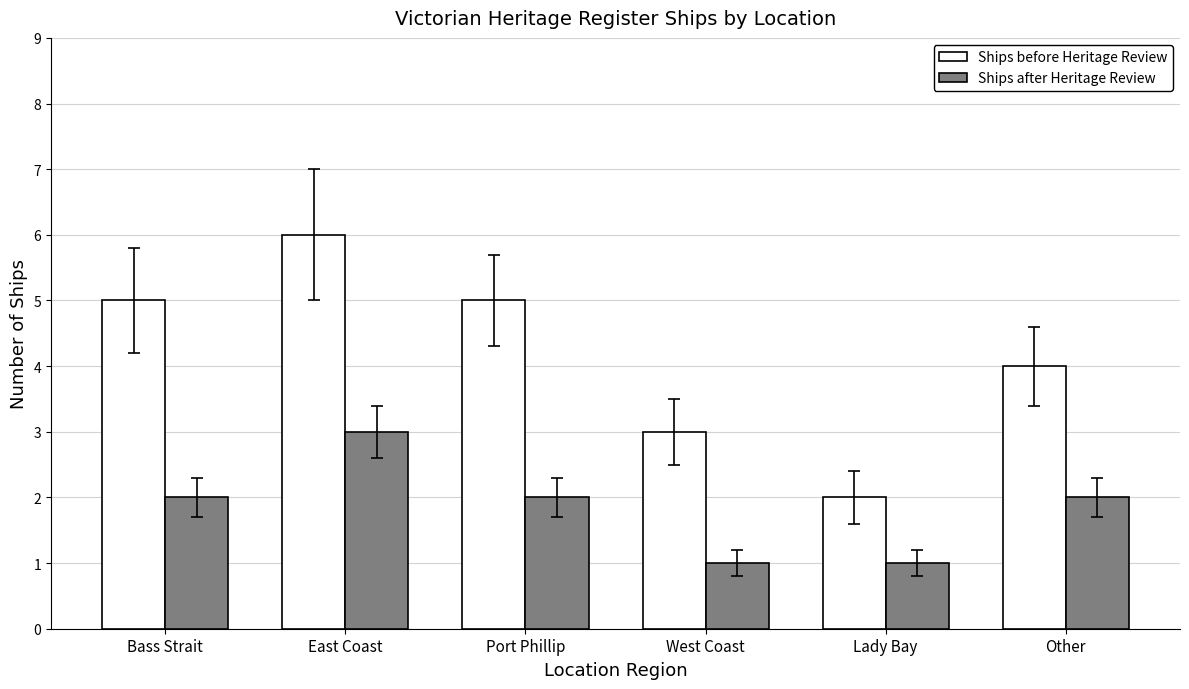

At which category is the sum across all series the highest?

East Coast